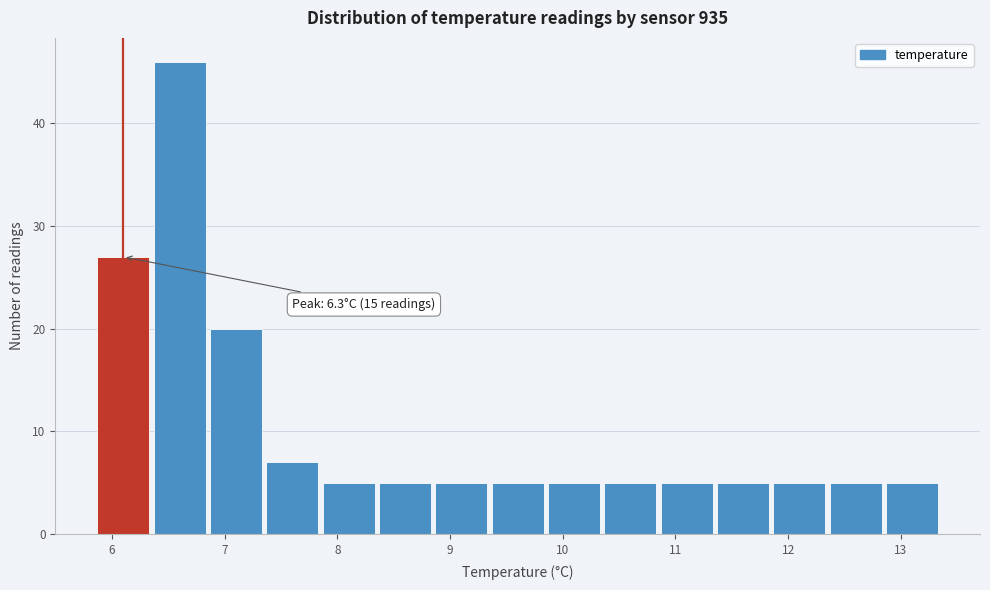

Which range on the x-axis has the tallest bar?

6.35 to 6.85